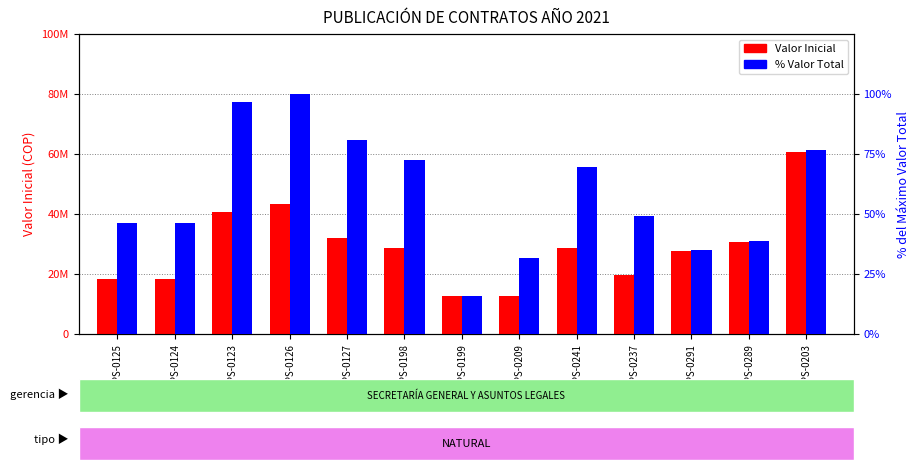

Which series has the largest range (max minus min)?

Valor Inicial